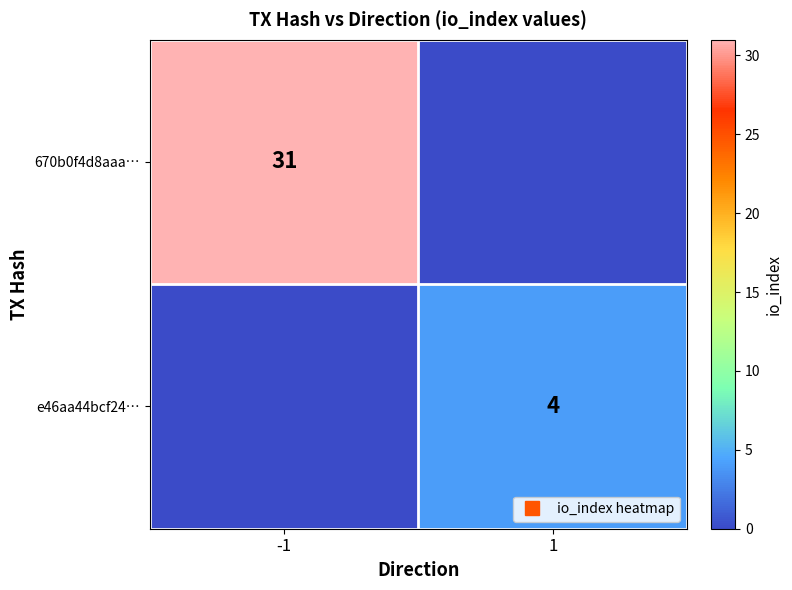

List the labels in order of e46aa44bcf24… value, largest first.

1, -1